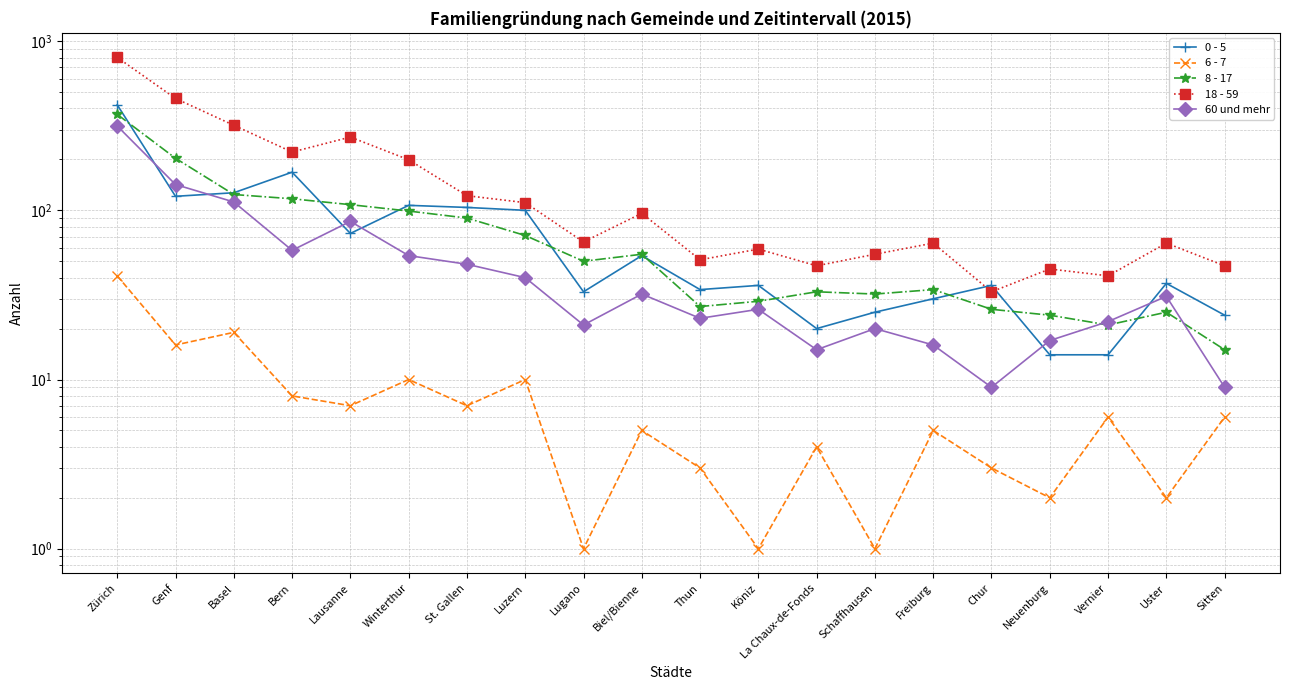

What is the label of the 15th point from the right?

Winterthur